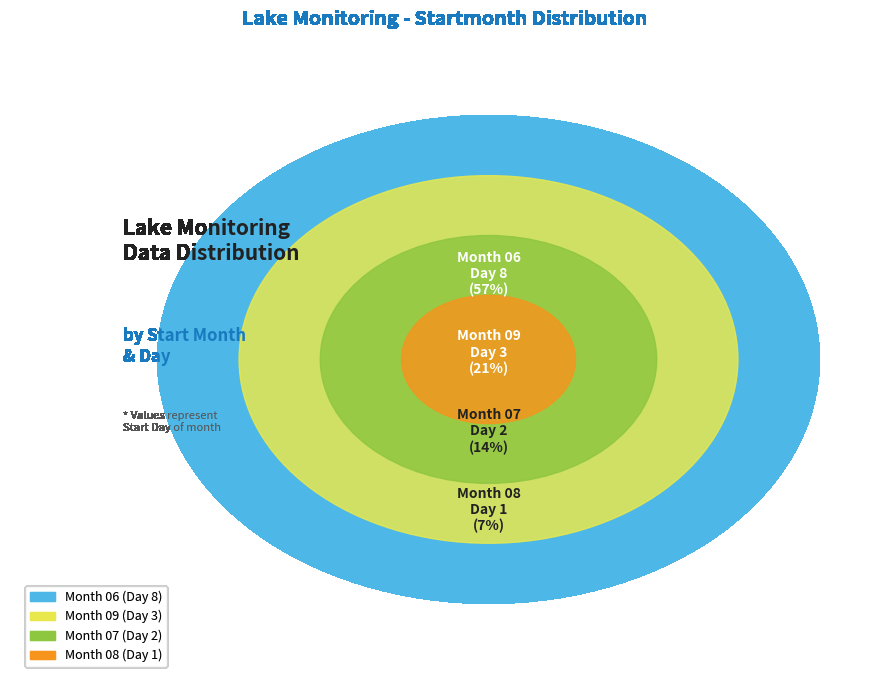

Which category has the smallest portion of the pie?

08